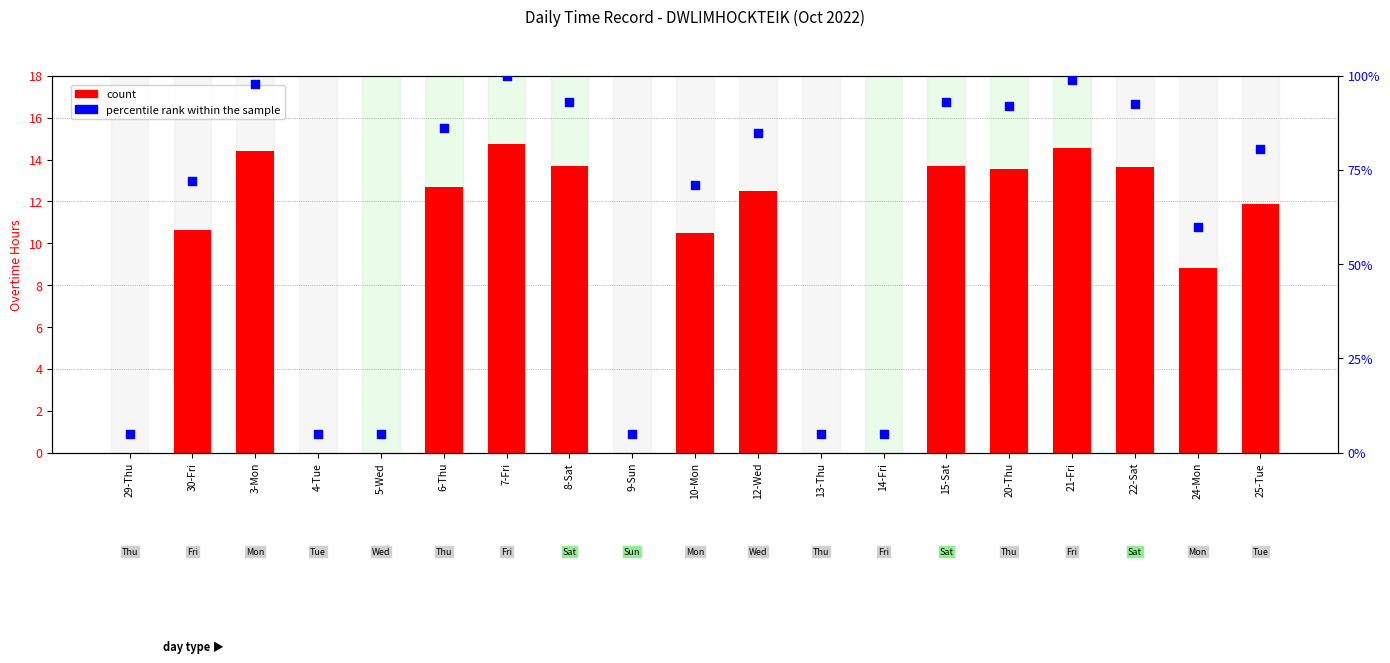

Which series contains the highest Y value?

percentile rank within the sample